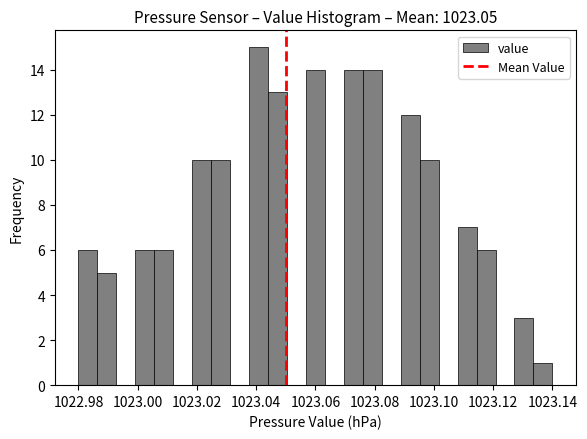

Read against the x-axis, roughly where is the centre of the tallest bar?

1023.040